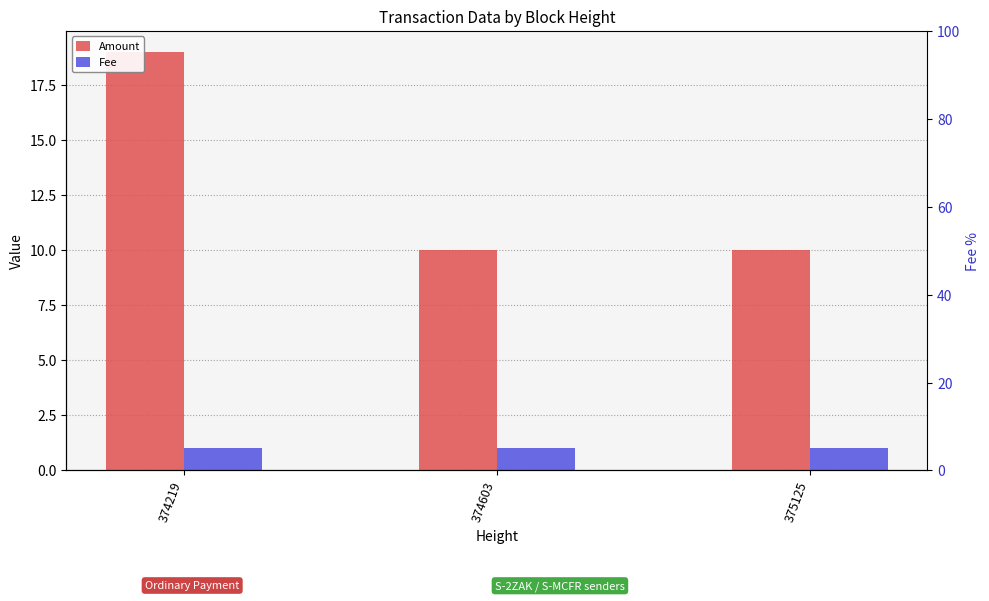

The Amount series shows 10 at 375125. True or false?

True